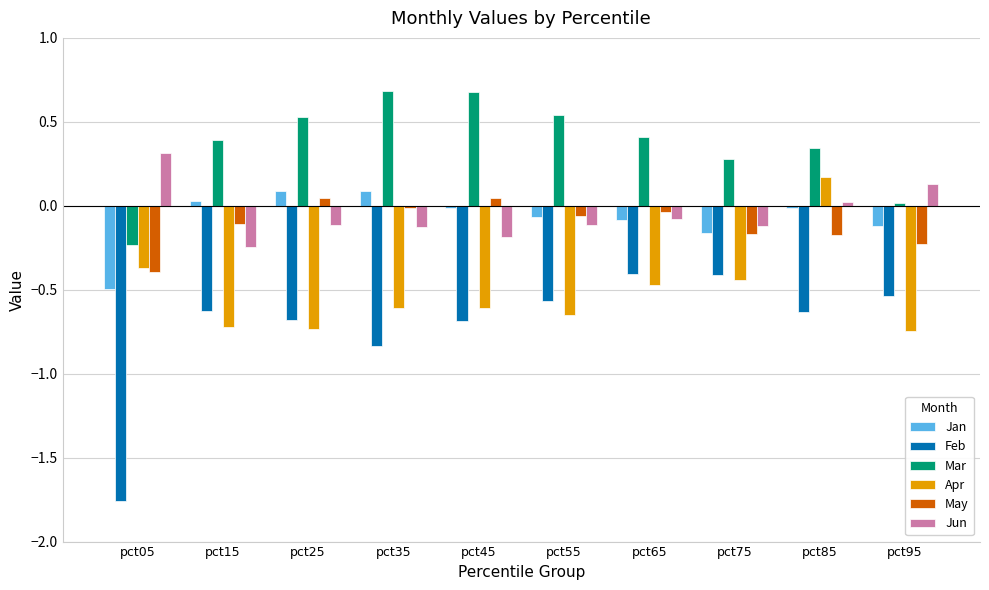

What is the difference between the second highest and second lowest values in the Apr series?

0.4